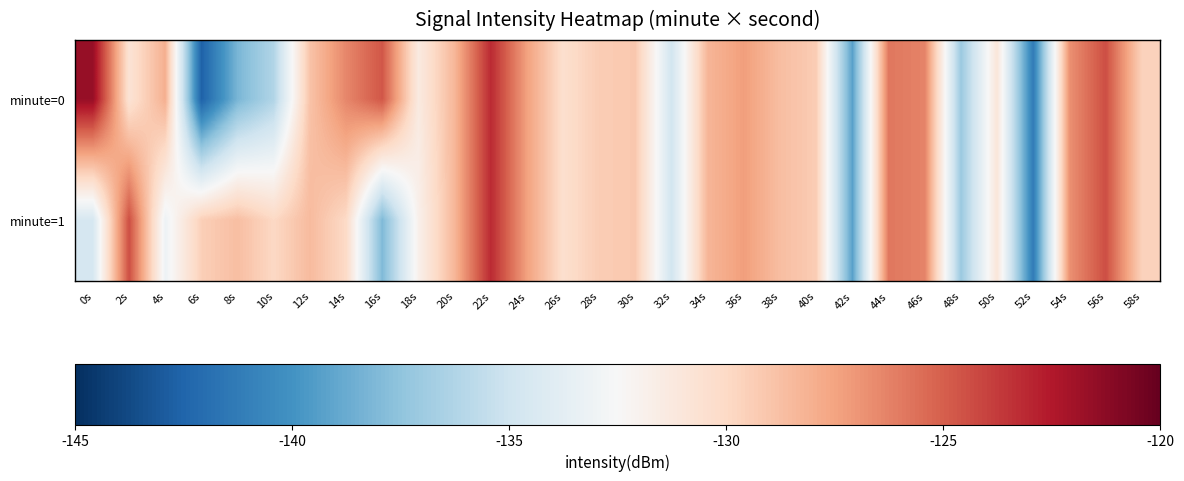

Reading left to right, list all the values displayed in this chart.

minute=0: 0s=-121.7	2s=-130.7	4s=-128.0	6s=-142.6	8s=-138.2	10s=-136.2	12s=-128.9	14s=-126.4	16s=-124.7	18s=-131.4	20s=-128.3	22s=-123.2	24s=-127.4	26s=-130.4	28s=-129.4	30s=-129.1	32s=-134.9	34s=-128.3	36s=-127.3	38s=-128.7	40s=-129.4	42s=-139.3	44s=-125.9	46s=-126.3	48s=-137.1	50s=-130.9	52s=-141.3	54s=-126.8	56s=-124.4	58s=-129.6
minute=1: 0s=-134.6	2s=-124.4	4s=-133.1	6s=-129.5	8s=-128.7	10s=-130.0	12s=-128.5	14s=-130.0	16s=-138.1	18s=-131.9	20s=-128.3	22s=-123.2	24s=-127.4	26s=-130.4	28s=-129.4	30s=-129.1	32s=-134.9	34s=-128.3	36s=-127.3	38s=-128.7	40s=-129.4	42s=-139.3	44s=-125.9	46s=-126.3	48s=-137.1	50s=-130.9	52s=-141.3	54s=-126.8	56s=-124.4	58s=-129.6